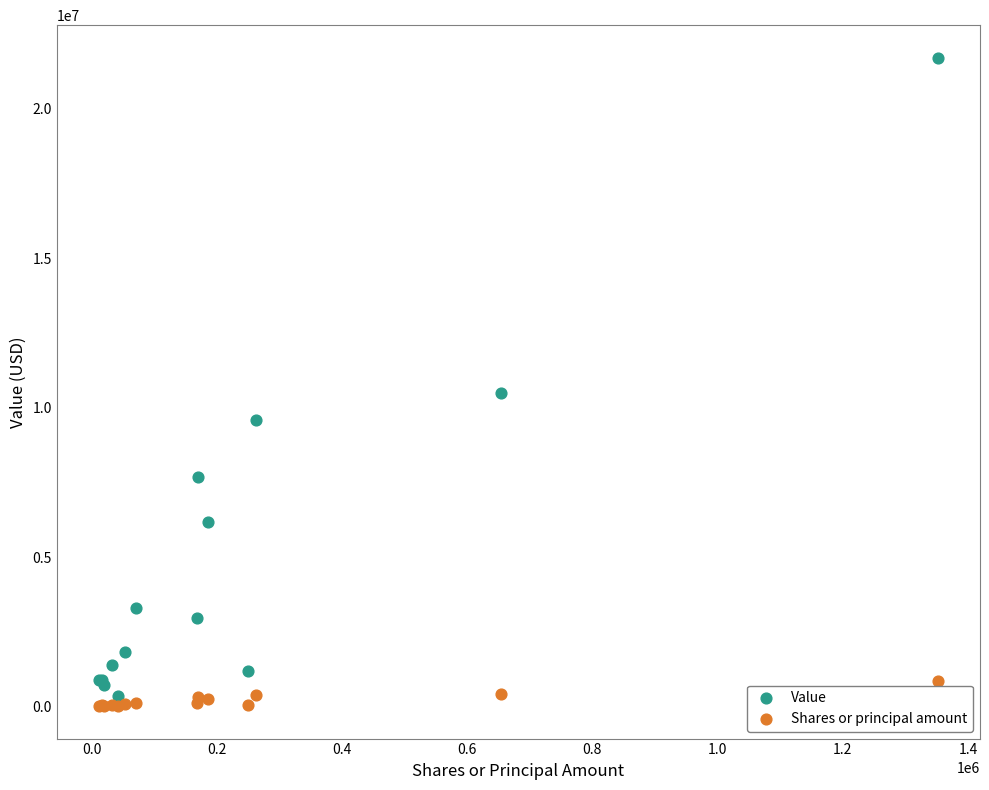

What is the X range (max minus min) for the scatter plot?

1340995